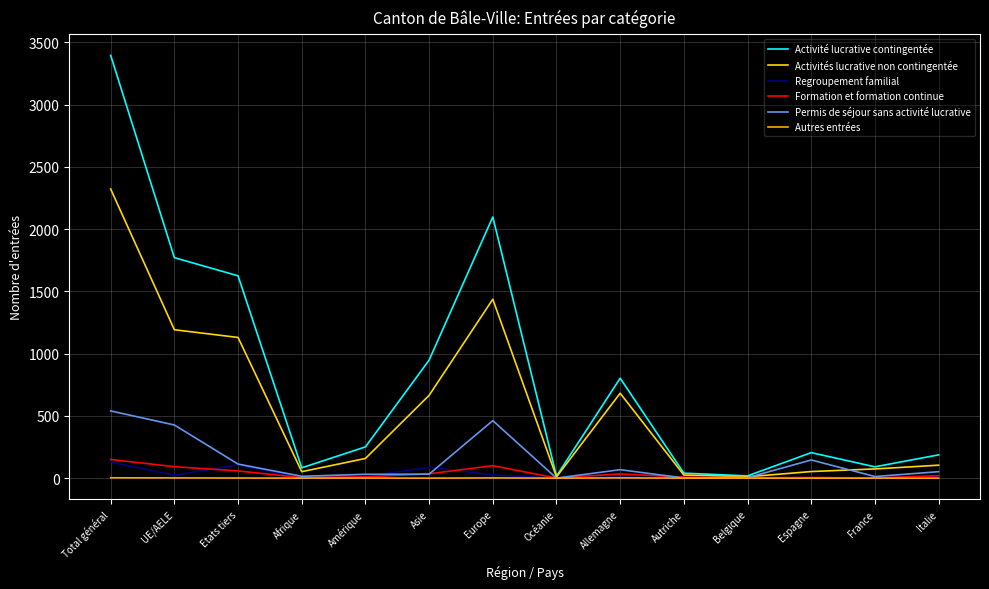

How many series are shown in this chart?

6